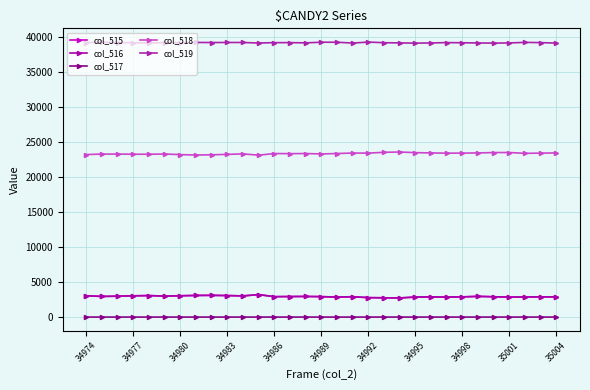

What is the difference between the maximum and second lowest values in the col_517 series?

2